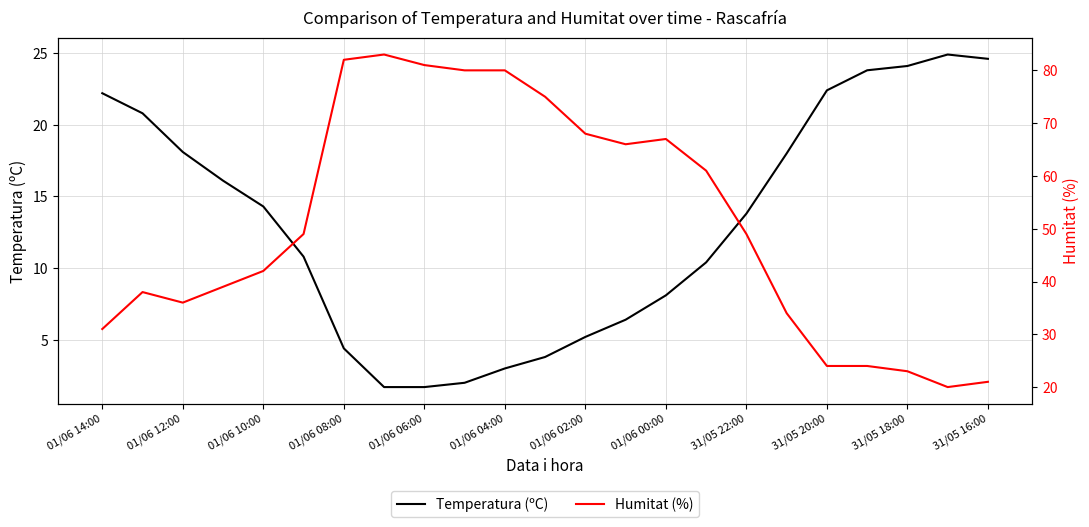

At which label does Temperatura (ºC) first exceed 13?

01/06 14:00